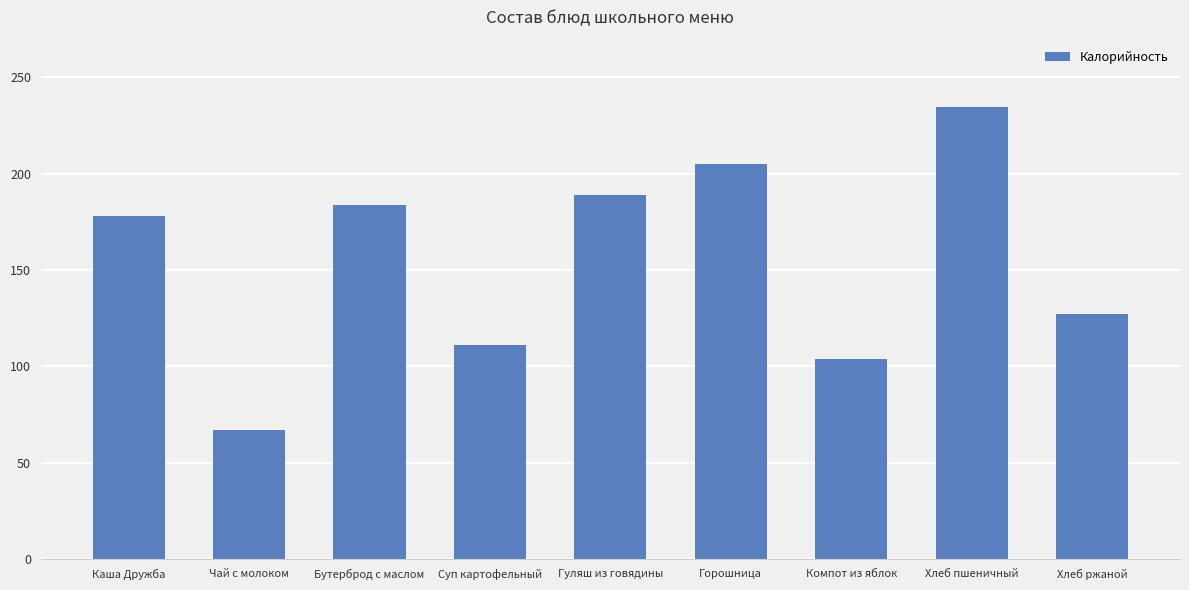

Which label corresponds to the largest value in the chart?

Хлеб пшеничный